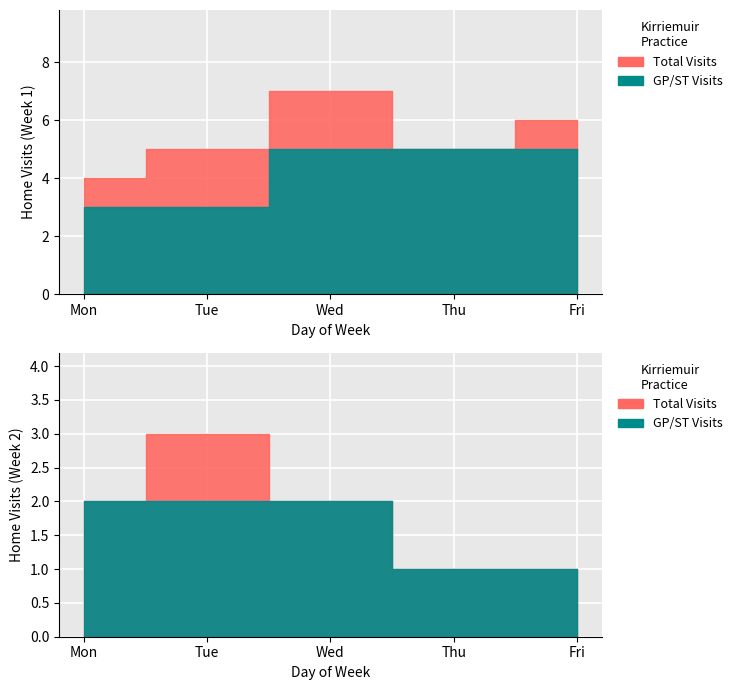

What is the value of the GP/ST Visits point at the 3rd from the left?

5